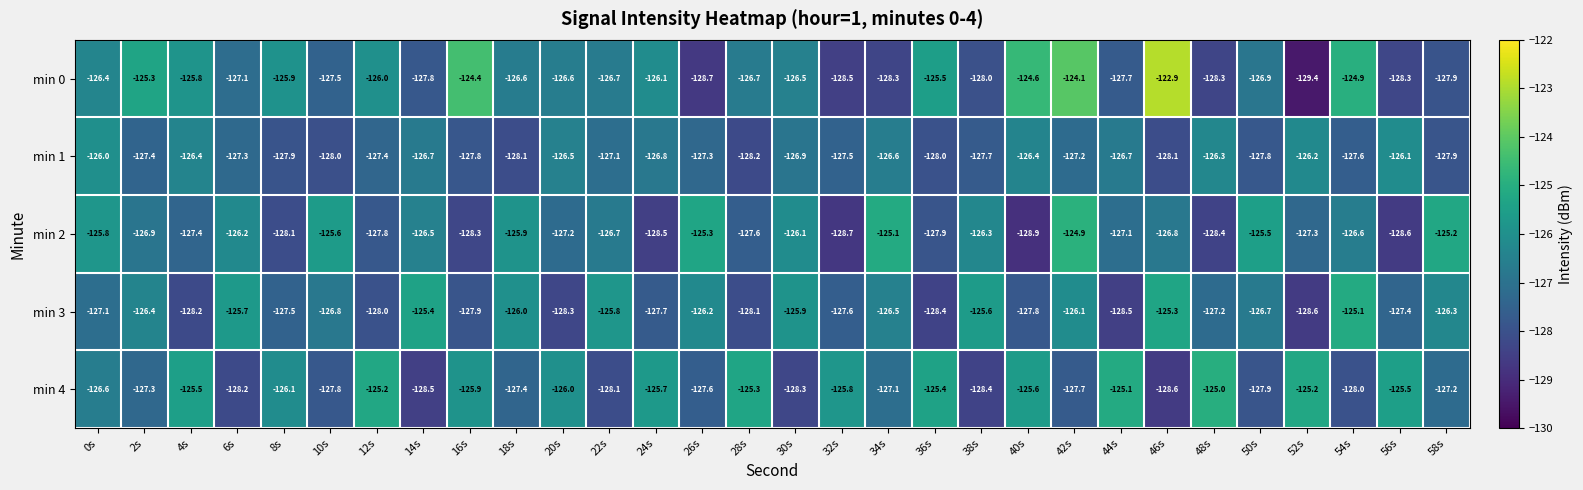

What is the average value of the min 0 series?

-126.6